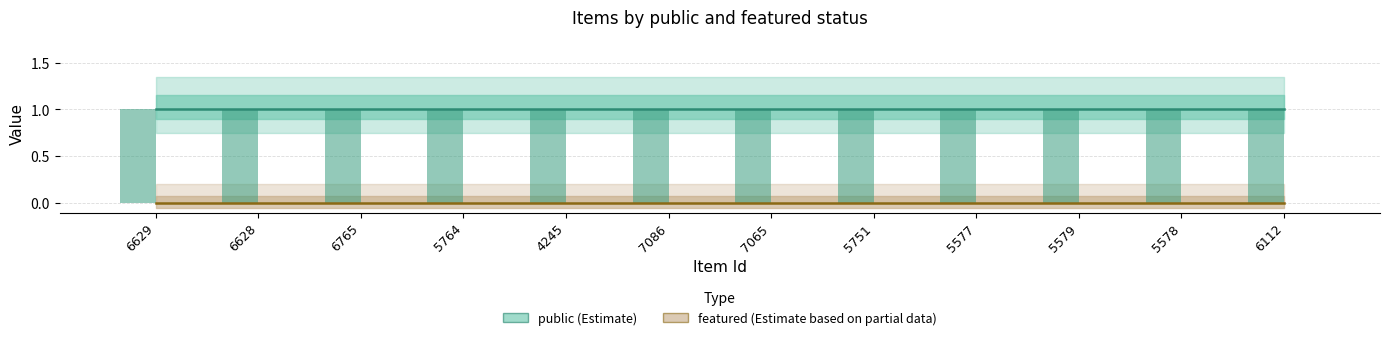

Is it true that public equals 1 at 6628?

True